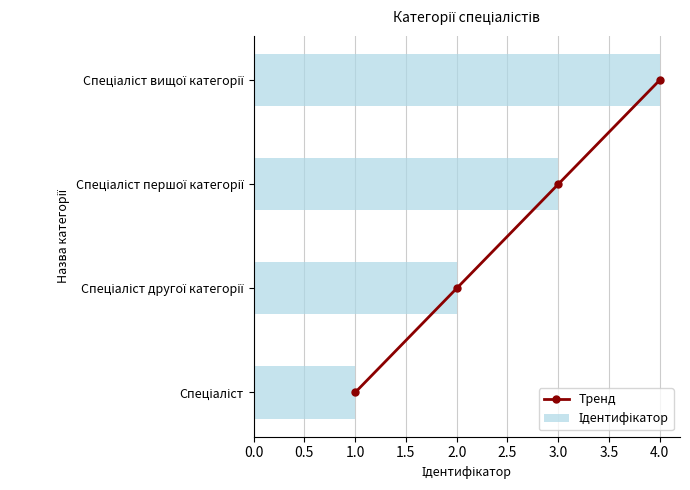

What is the highest value of the Ідентифікатор series?

4